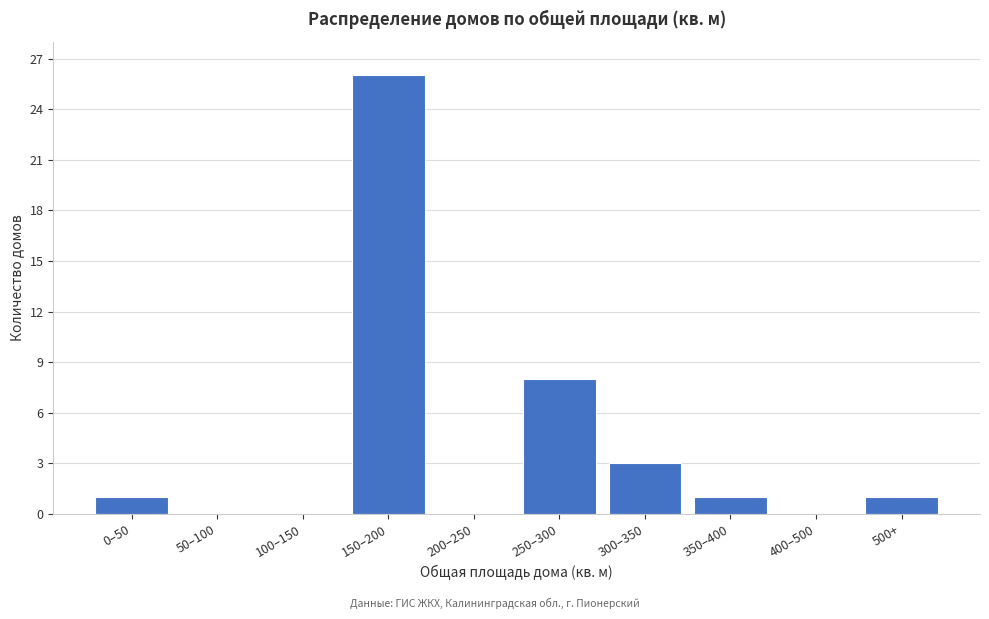

Reading left to right, extract all data points from this chart.

0–50=1	50–100=0	100–150=0	150–200=26	200–250=0	250–300=8	300–350=3	350–400=1	400–500=0	500+=1